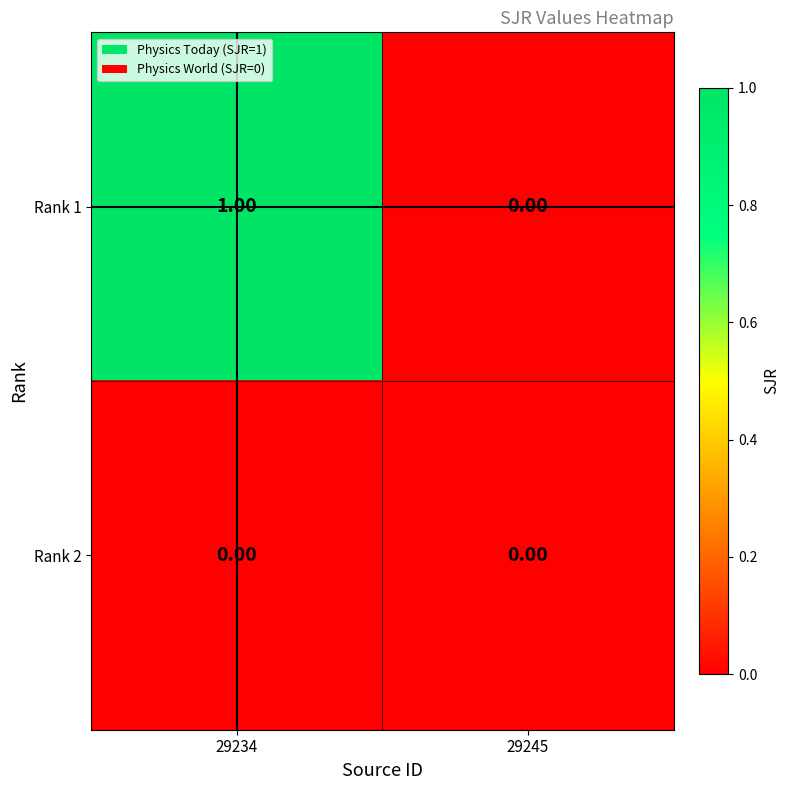

Which series has the largest range (max minus min)?

Rank 1